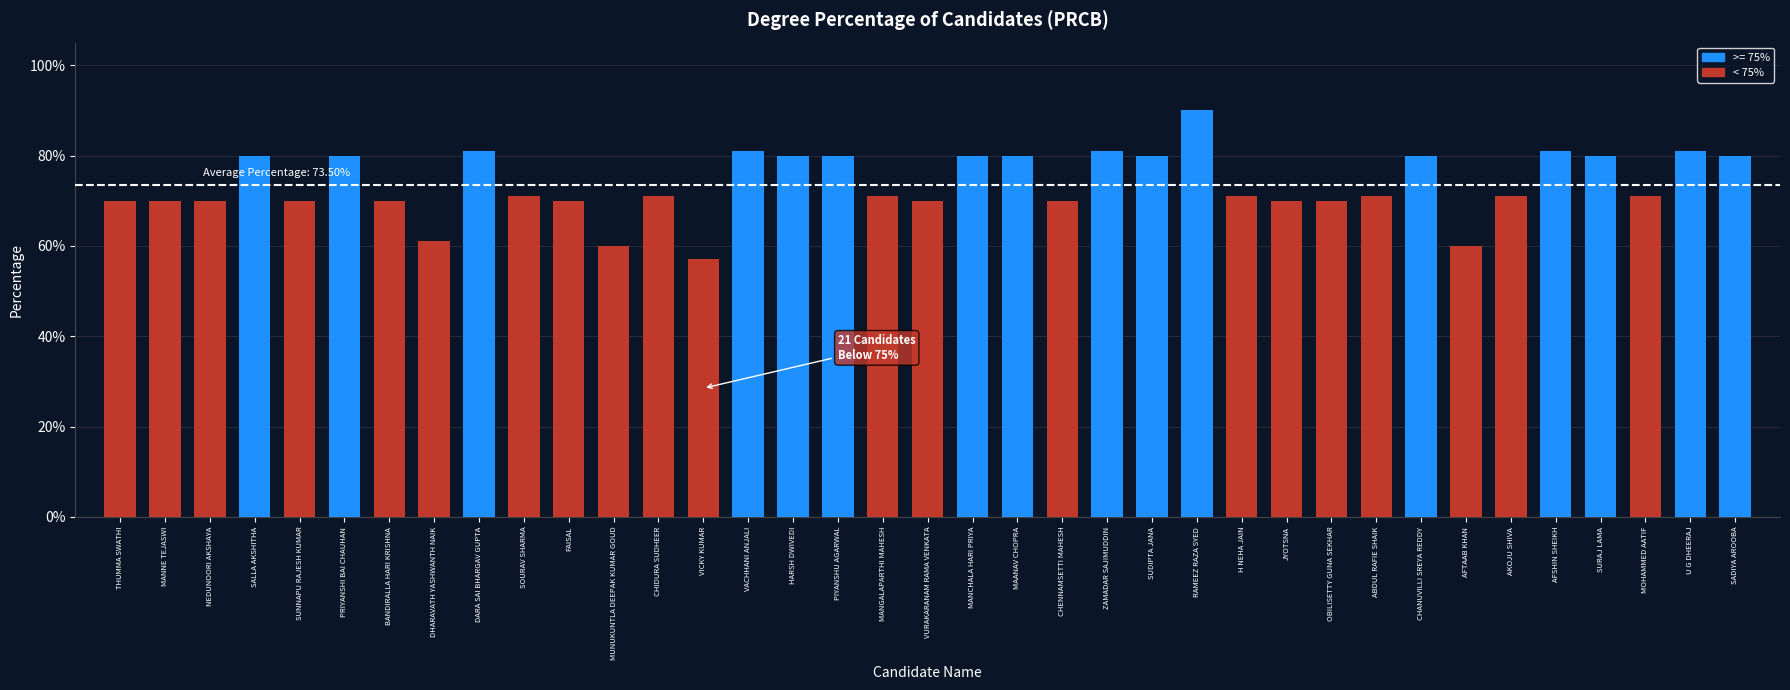

Count the values in the range 0 to 1.

37